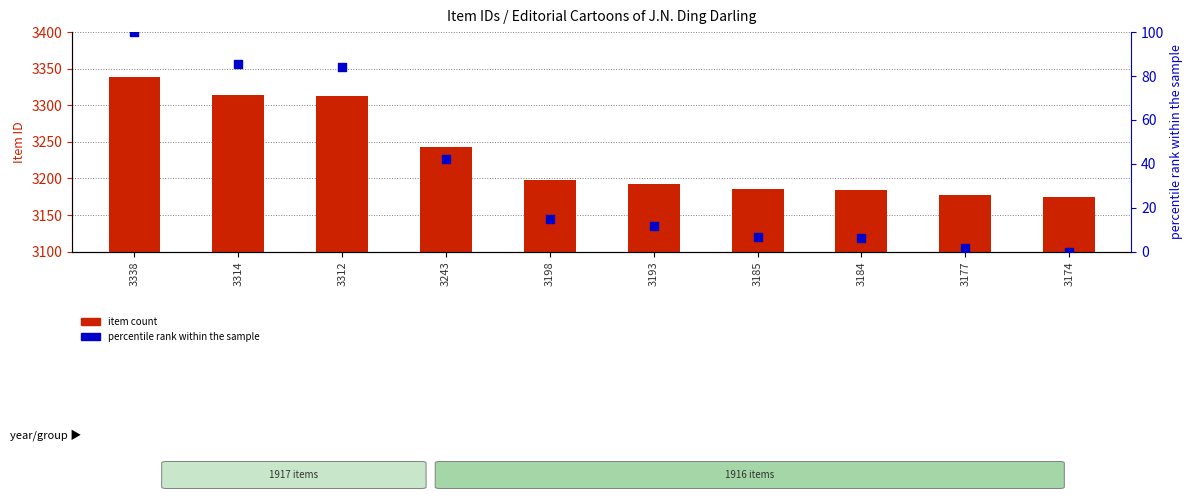

At how many categories does at least one series exceed 3209?

4